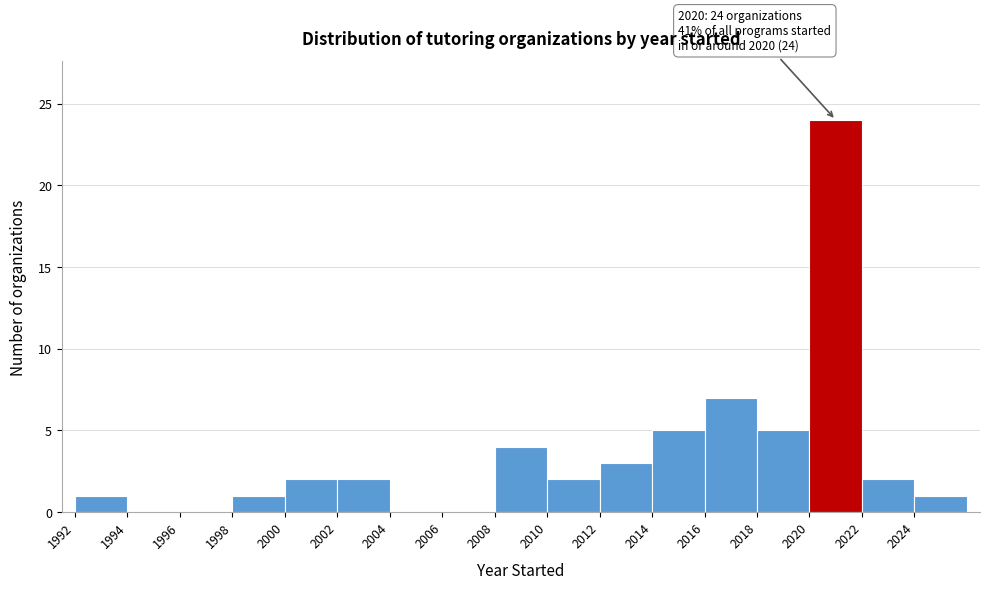

Which range on the x-axis has the tallest bar?

2020 to 2022